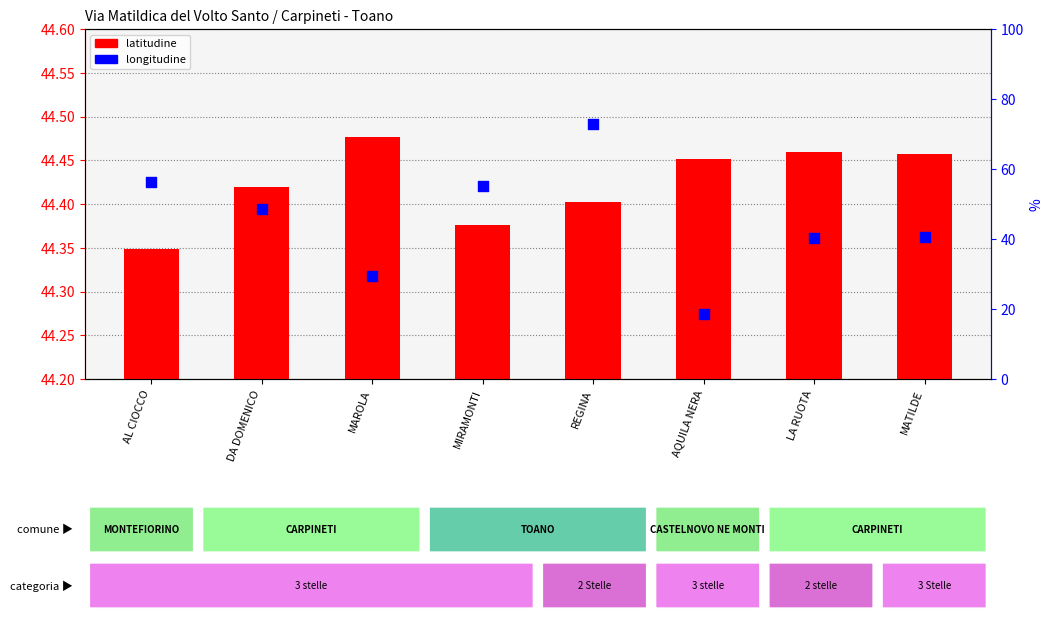

At which category is the sum across all series the highest?

REGINA